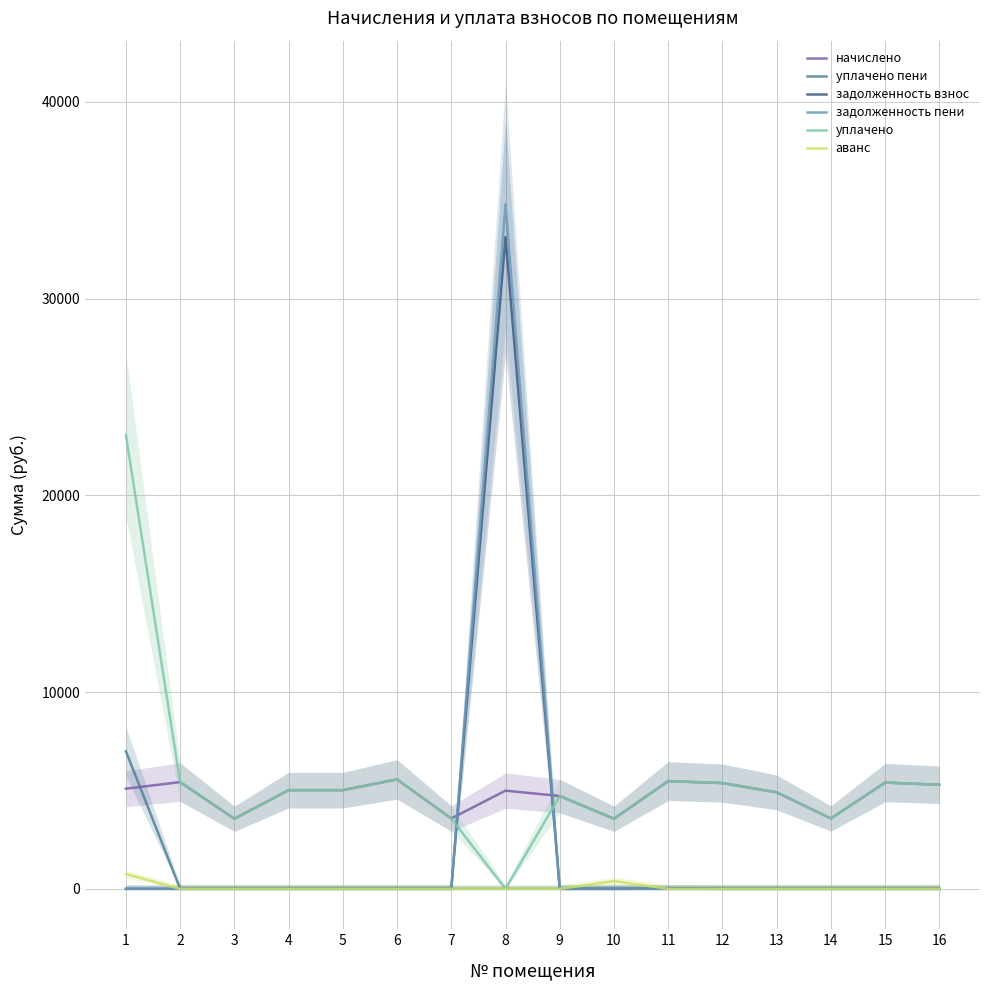

At which label does задолженность взнос reach its minimum?

1